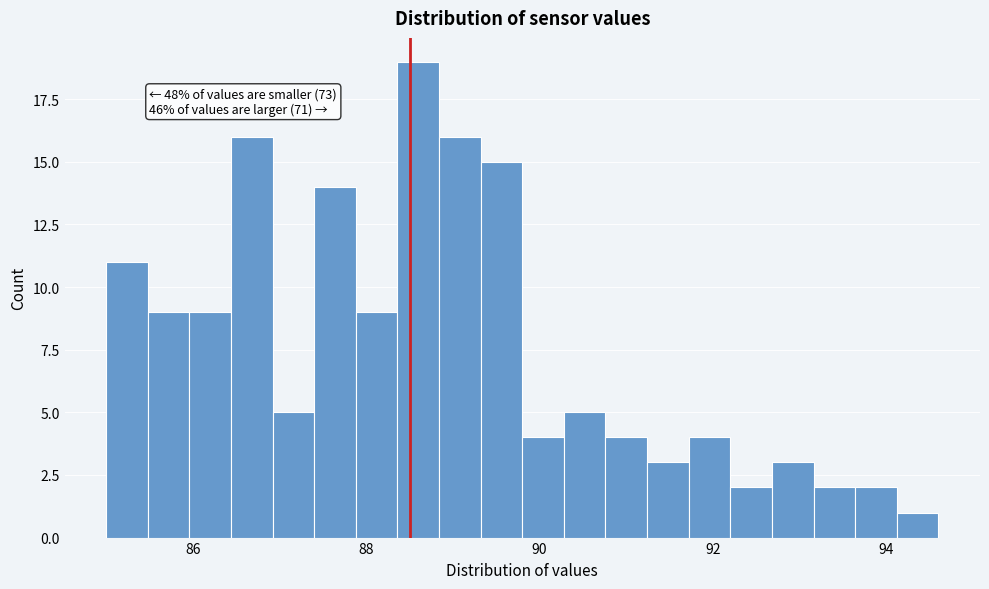

Read against the x-axis, roughly where is the centre of the tallest bar?

88.6